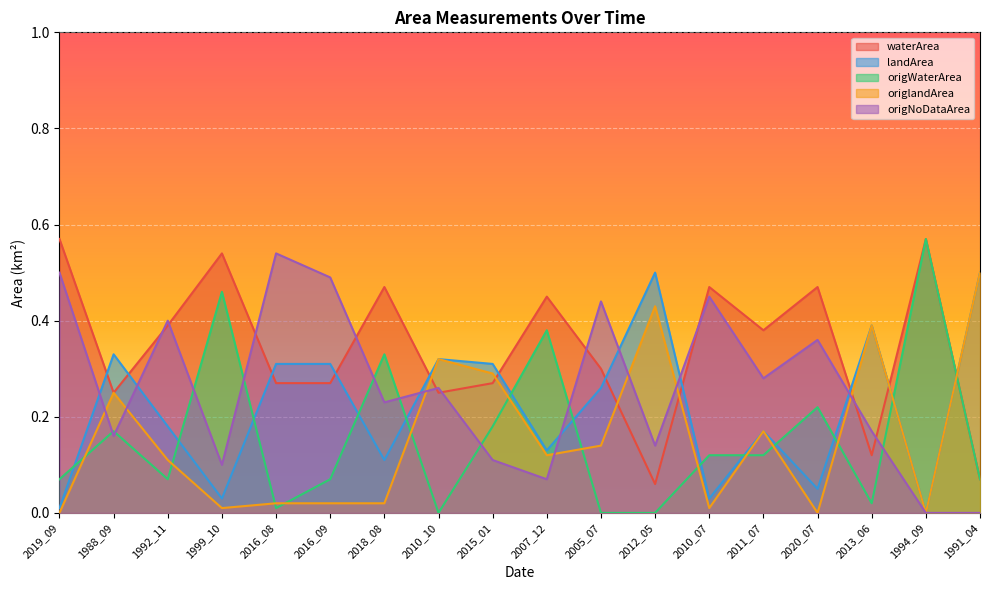

Is the value of landArea at 2005_07 greater than the value of waterArea at 1992_11?

No